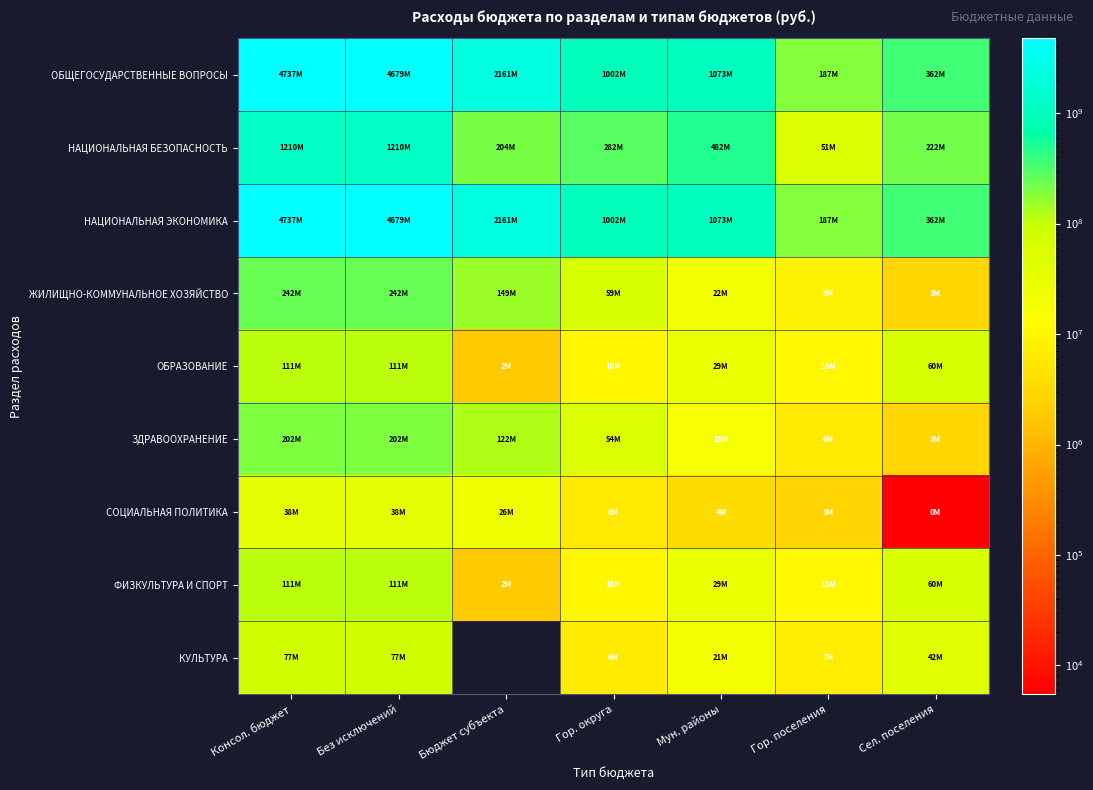

True or false: СОЦИАЛЬНАЯ ПОЛИТИКА has a value of 1421761.9 at Гор. поселения.

False